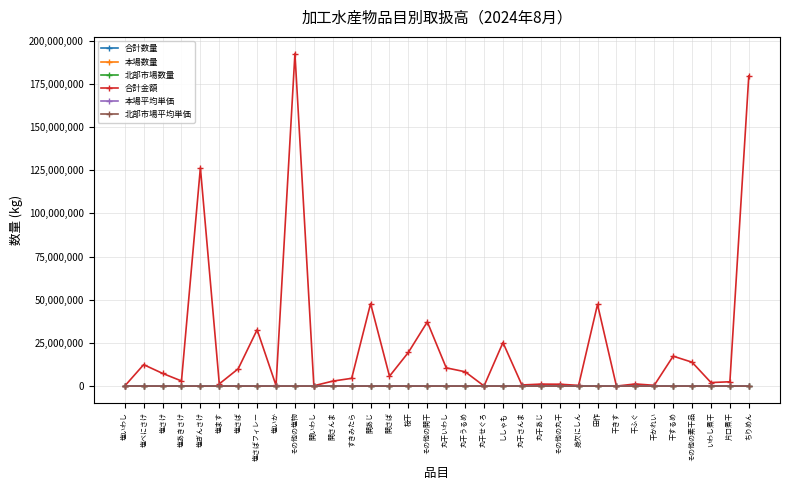

Where is 合計金額 nearest to the value 96305354?

塩ぎんさけ